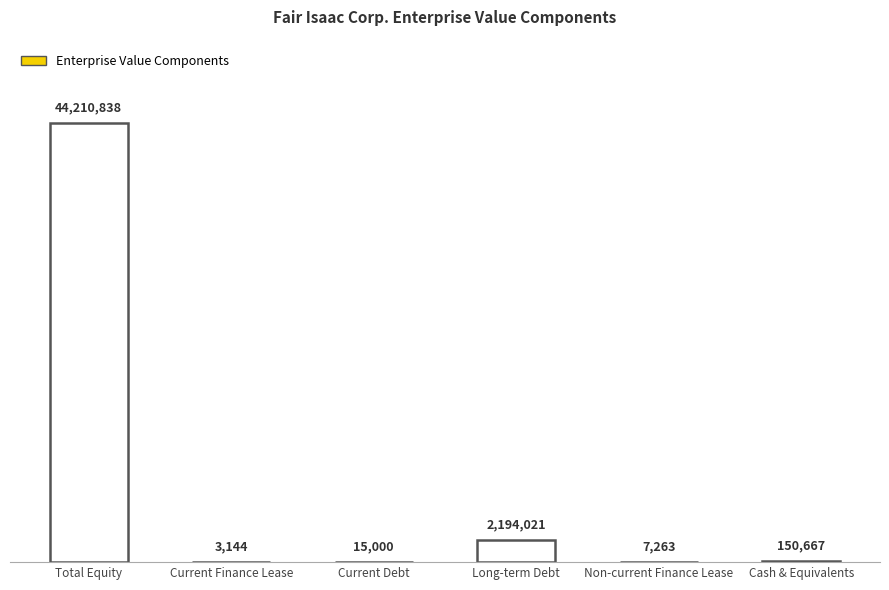

What is the difference between the maximum and minimum values?

44207694